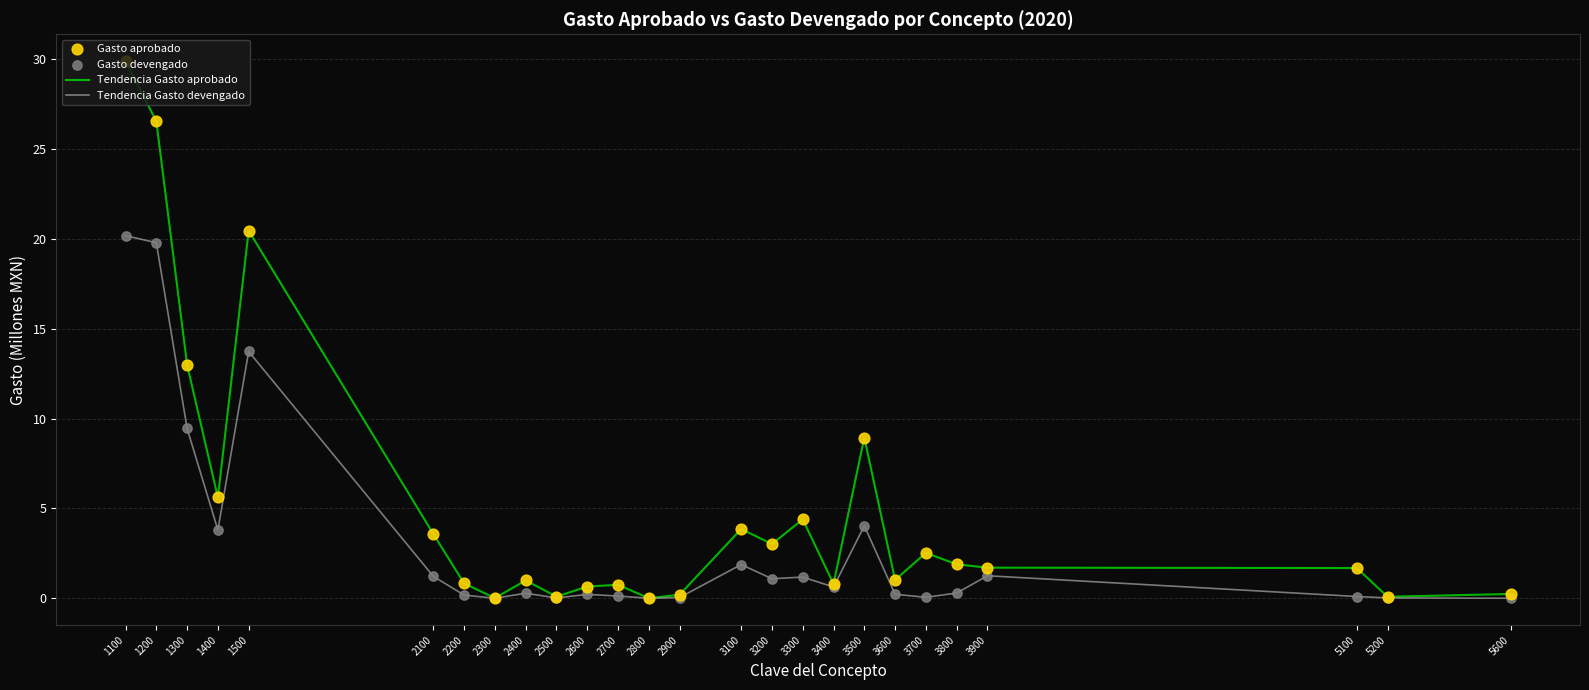

At which category is the sum across all series the highest?

1100